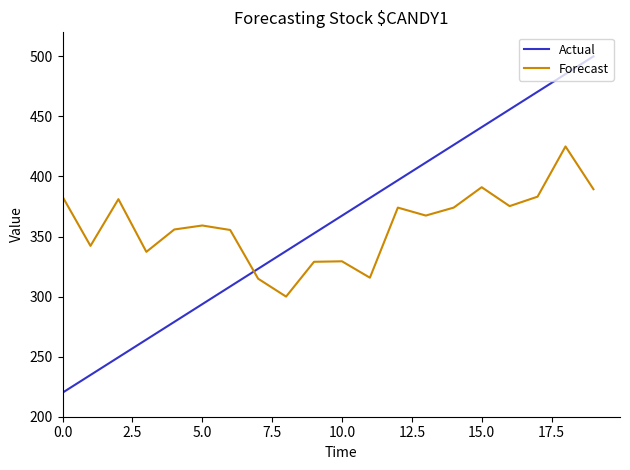

Which series has the widest spread of values?

Actual